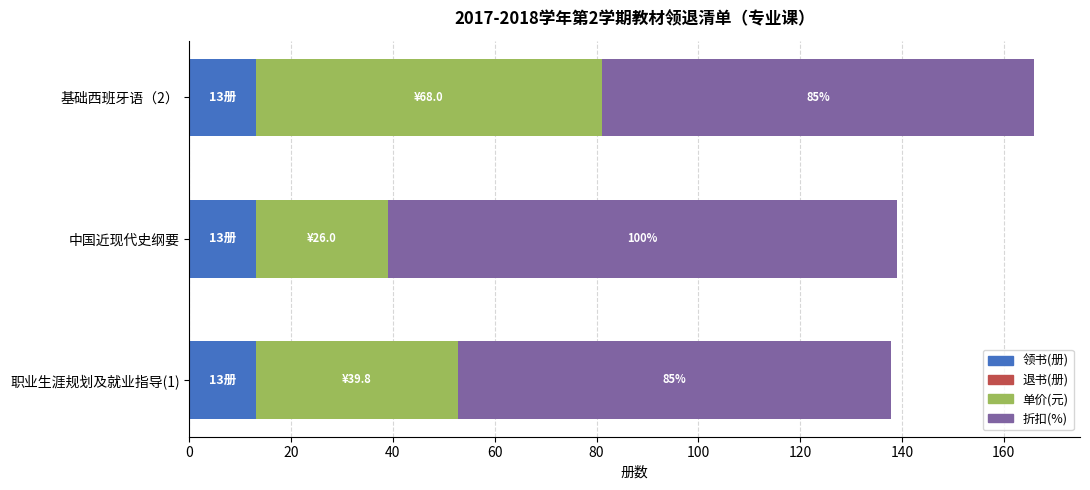

What is the sum of all 领书(册) values?

39.0